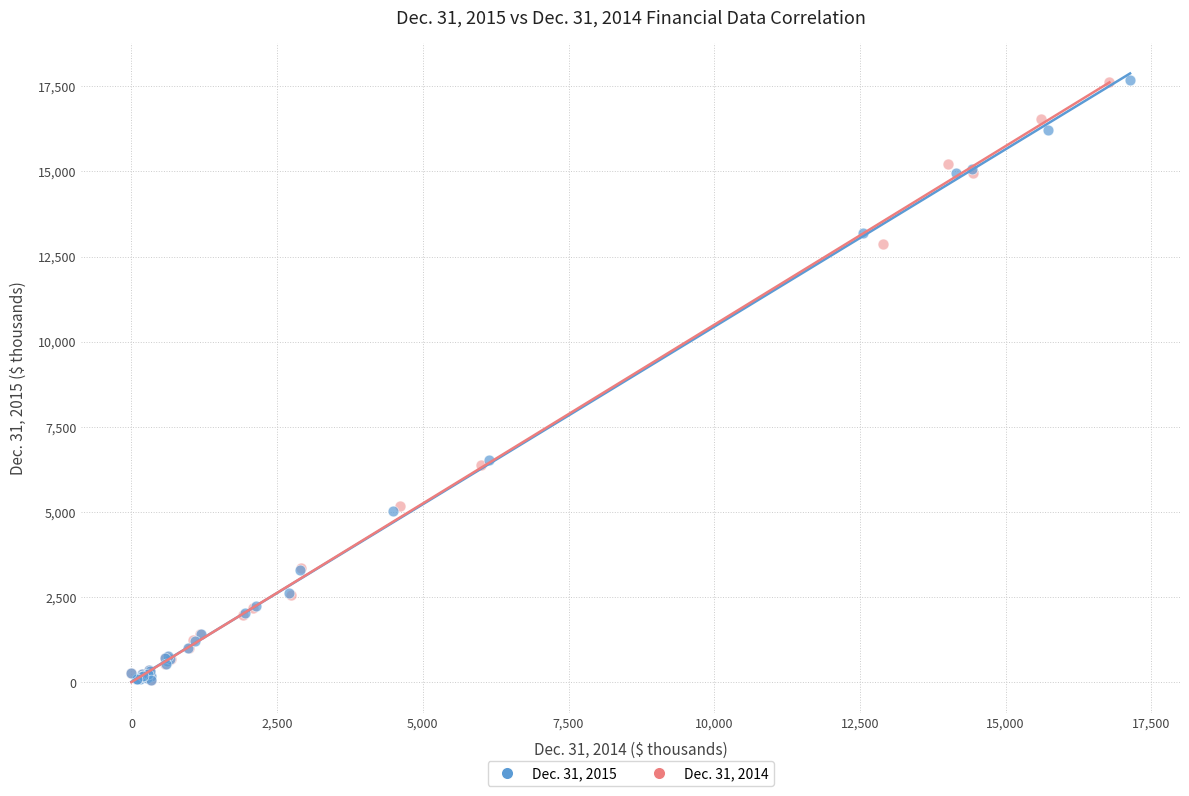

Which series has the widest spread of Y values?

Dec. 31, 2015